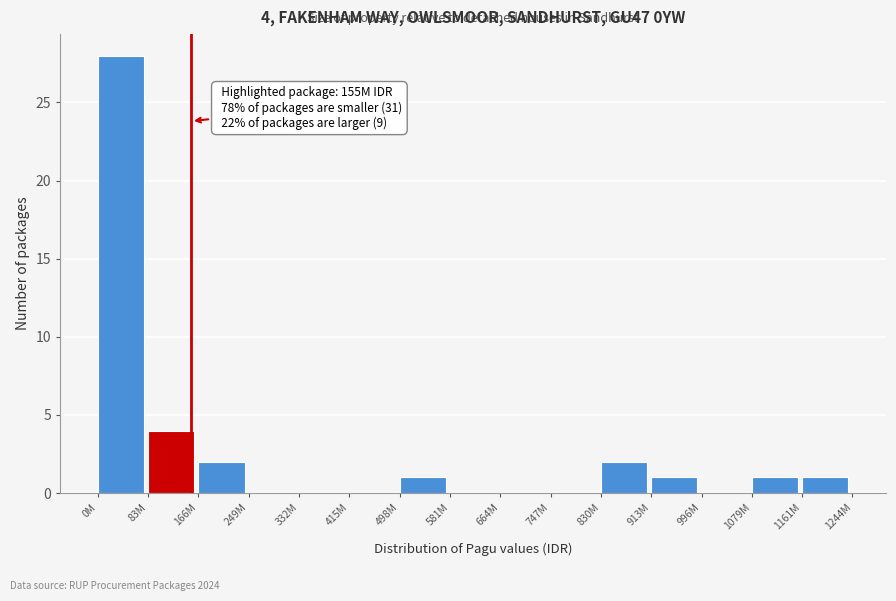

Reading left to right, transcribe all the data shown in this chart.

0M=28	83M=4	166M=2	249M=0	332M=0	415M=0	498M=1	581M=0	664M=0	747M=0	830M=2	913M=1	996M=0	1079M=1	1161M=1